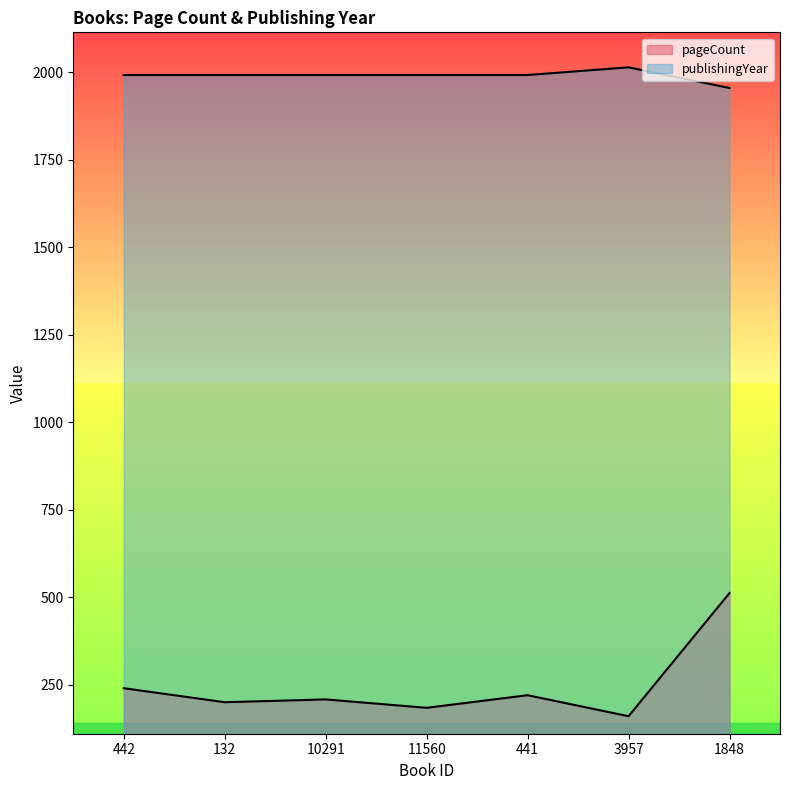

What is the minimum value shown in the chart?

160